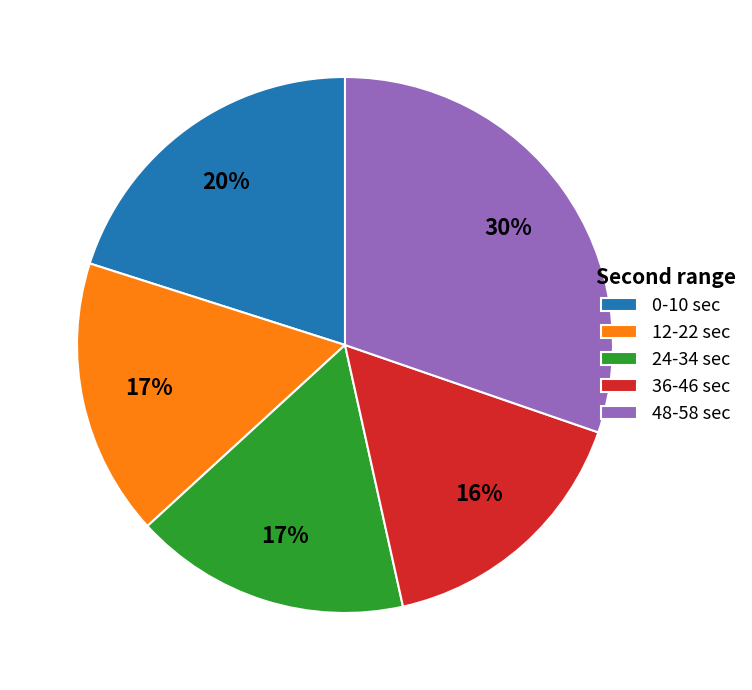

Count the number of slices in the pie.

5